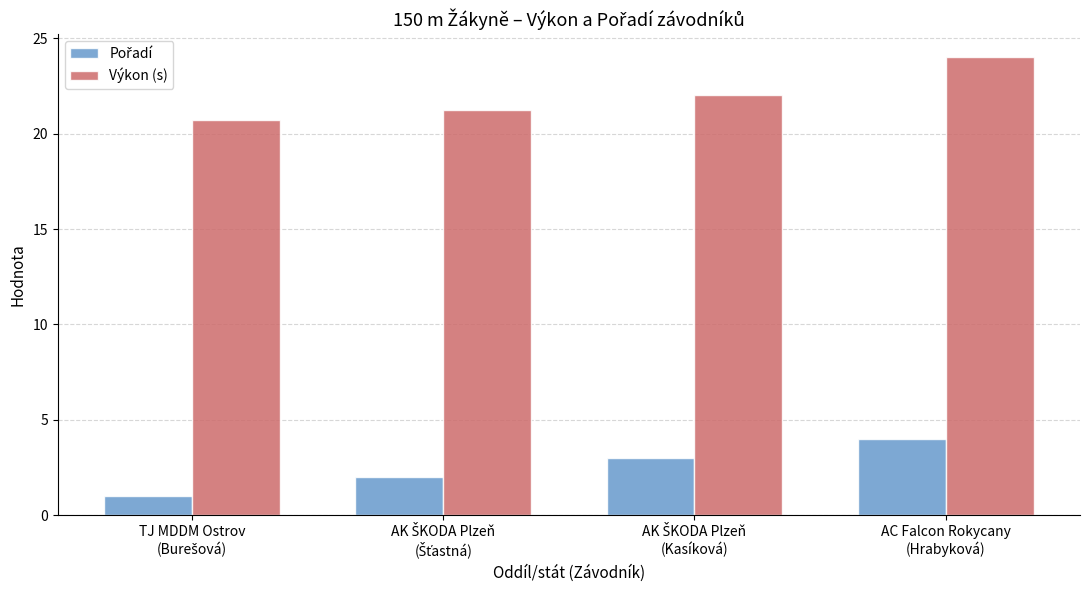

Which series has the largest range (max minus min)?

Výkon (s)